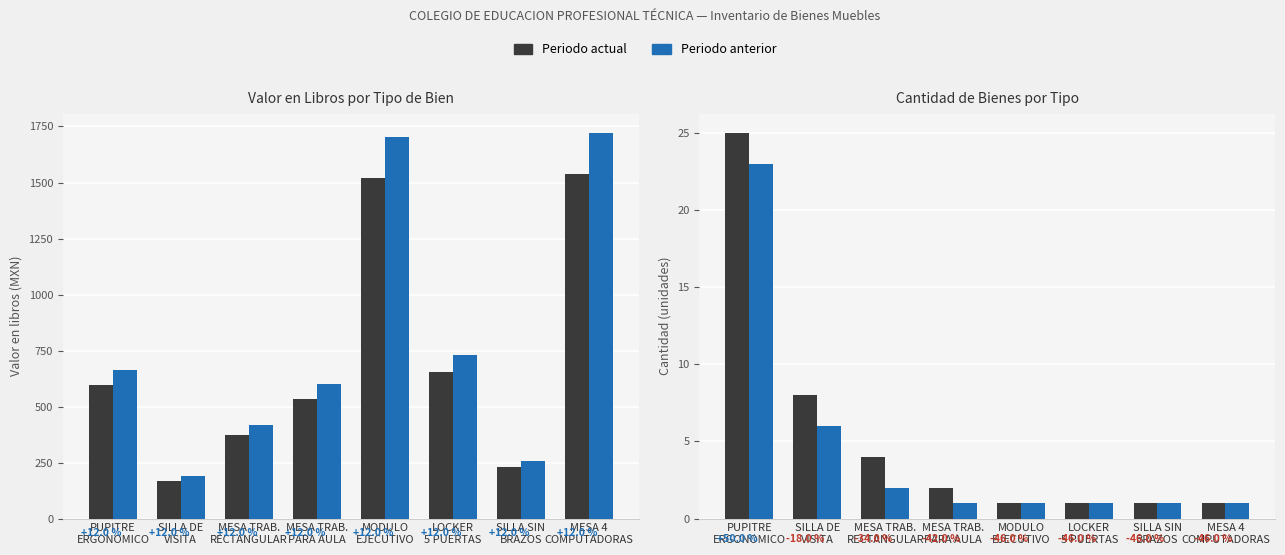

Which series has the widest spread of values?

Valor ajustado